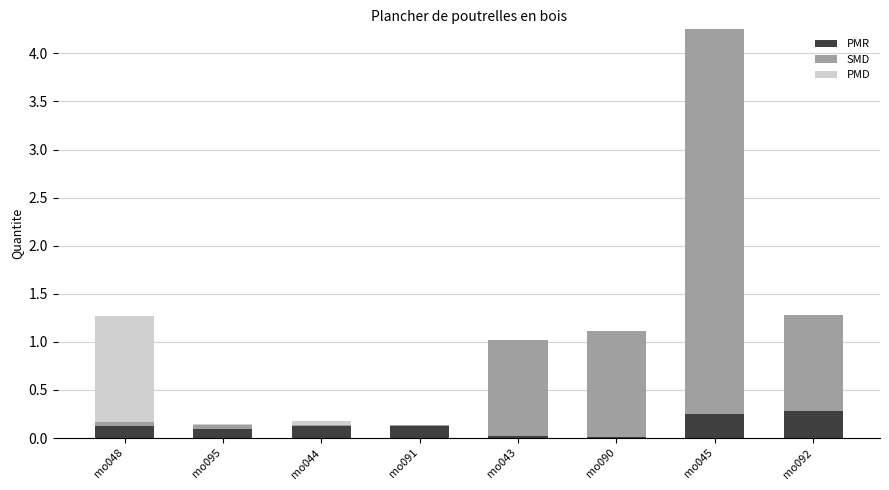

What is the maximum value for PMR?

0.3